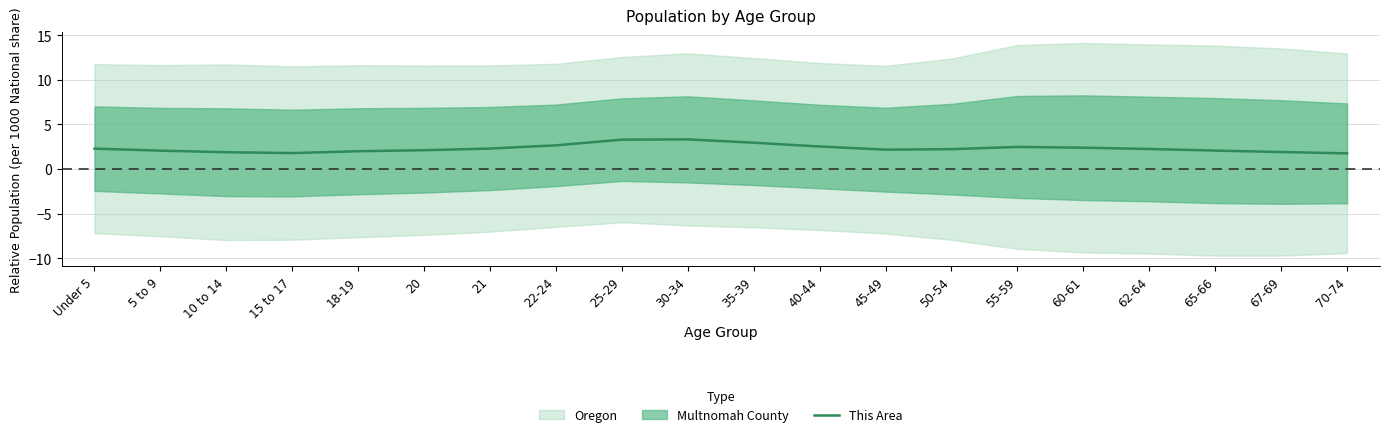

How many points are higher than both their immediate neighbors (excluding endpoints)?

2